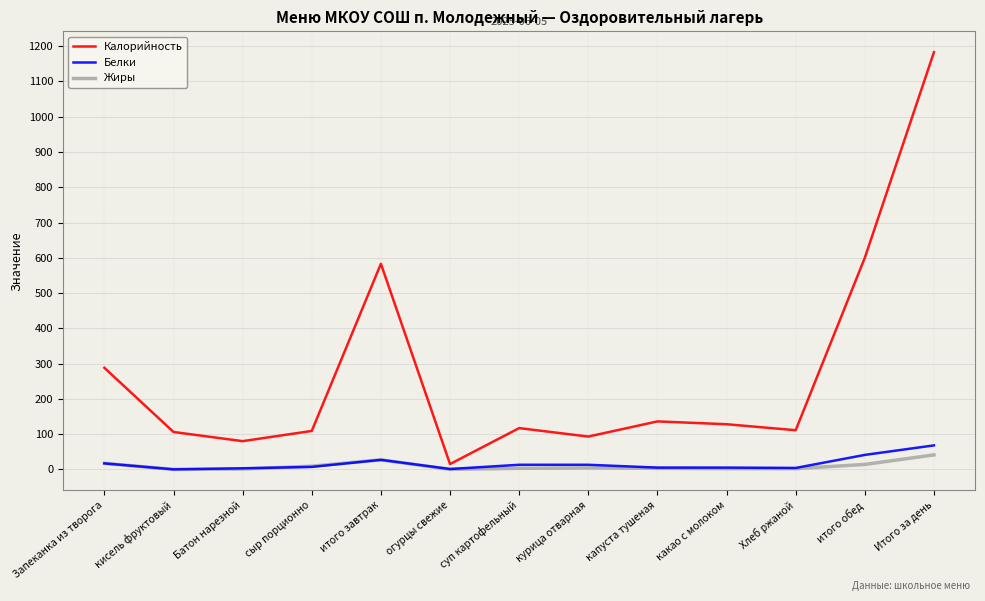

At which label does Калорийность reach its peak?

Итого за день